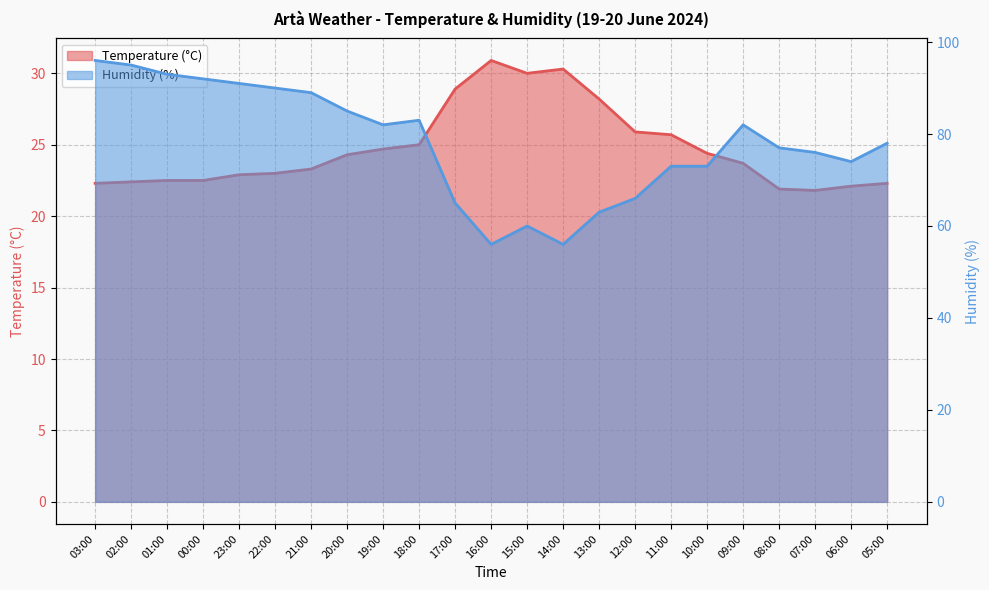

Reading left to right, what are all the values shown in this chart?

Temperature (°C): 22.3	22.4	22.5	22.5	22.9	23.0	23.3	24.3	24.7	25.0	28.9	30.9	30.0	30.3	28.2	25.9	25.7	24.4	23.7	21.9	21.8	22.1	22.3
Humidity (%): 96.0	95.0	93.0	92.0	91.0	90.0	89.0	85.0	82.0	83.0	65.0	56.0	60.0	56.0	63.0	66.0	73.0	73.0	82.0	77.0	76.0	74.0	78.0